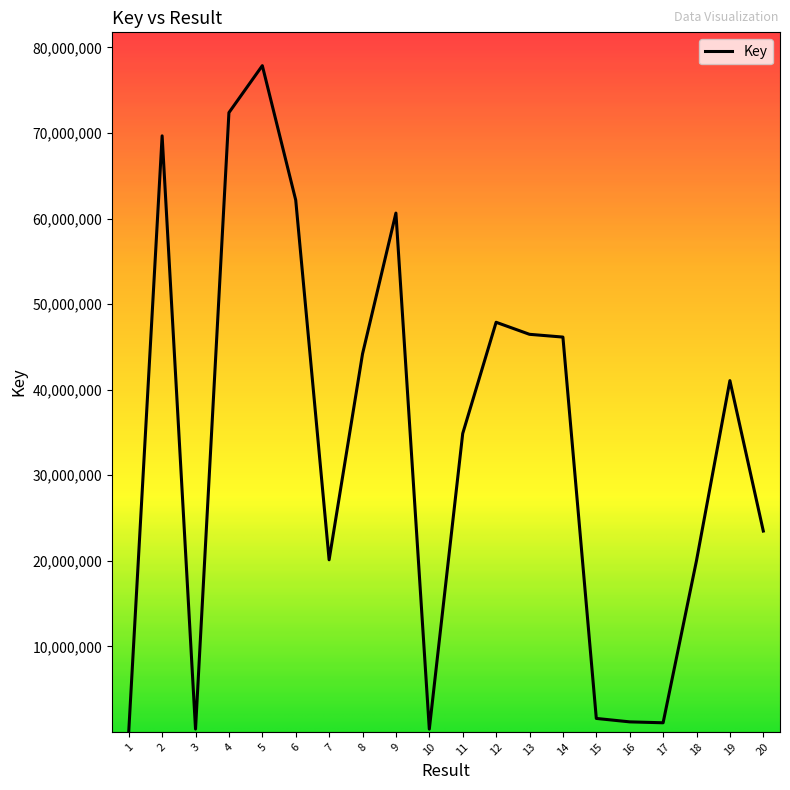

What is the greatest value displayed?

77867260